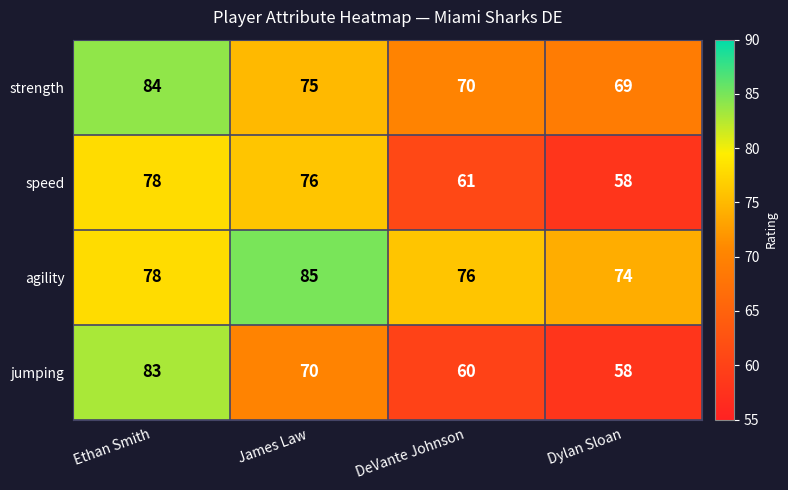

Reading left to right, extract all data points from this chart.

strength: 84	75	70	69
speed: 78	76	61	58
agility: 78	85	76	74
jumping: 83	70	60	58